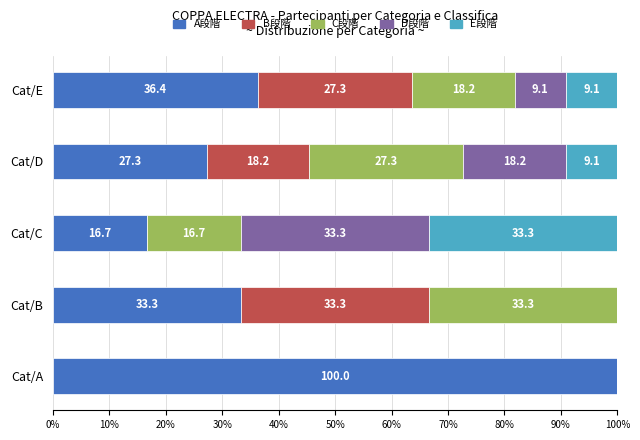

What is the maximum value for A段階?

100.0